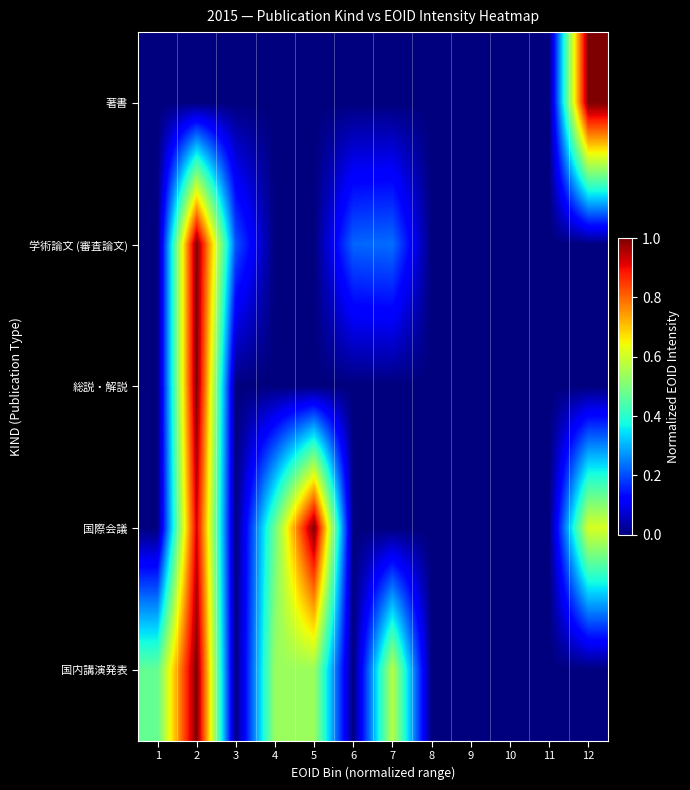

Which label corresponds to the smallest value in the chart?

1